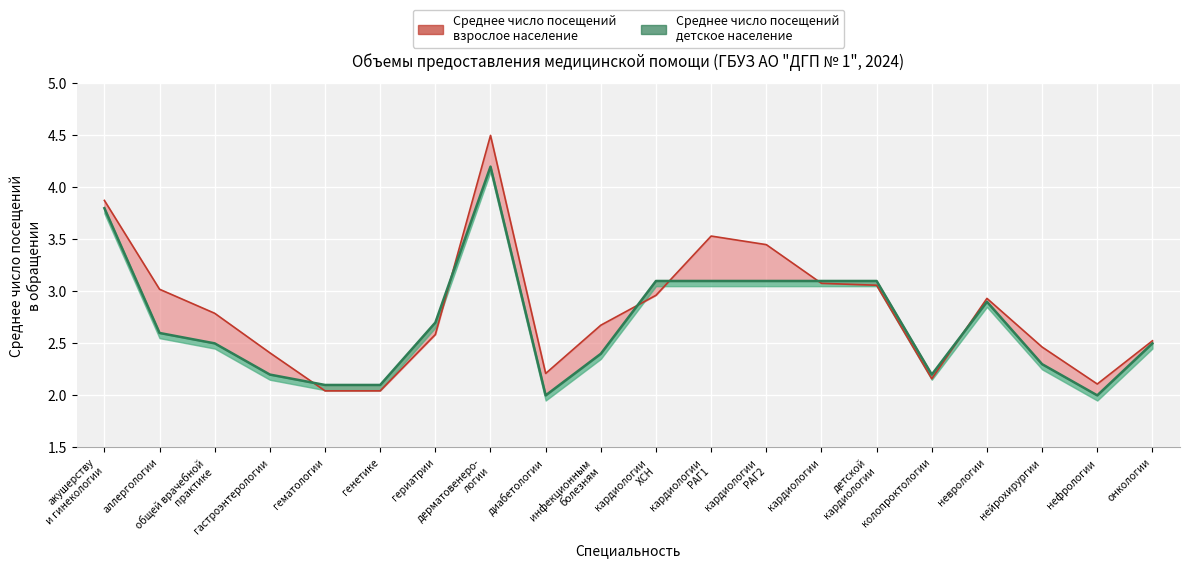

What is the sum of the Среднее число посещений детское население values at детской
кардиологии and дерматовенеро-
логии?

7.3